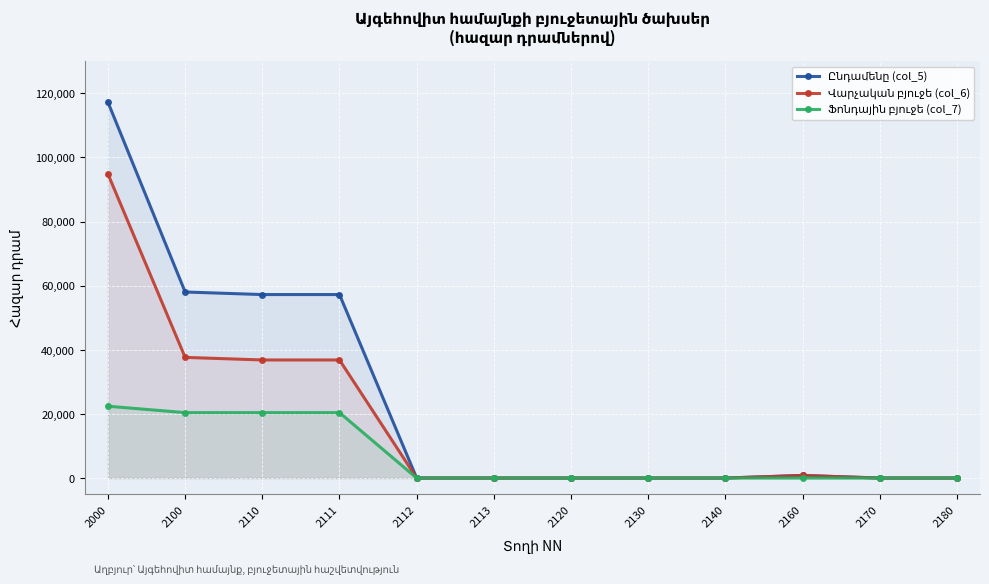

What is the total value across all series at 2110?

114460.0